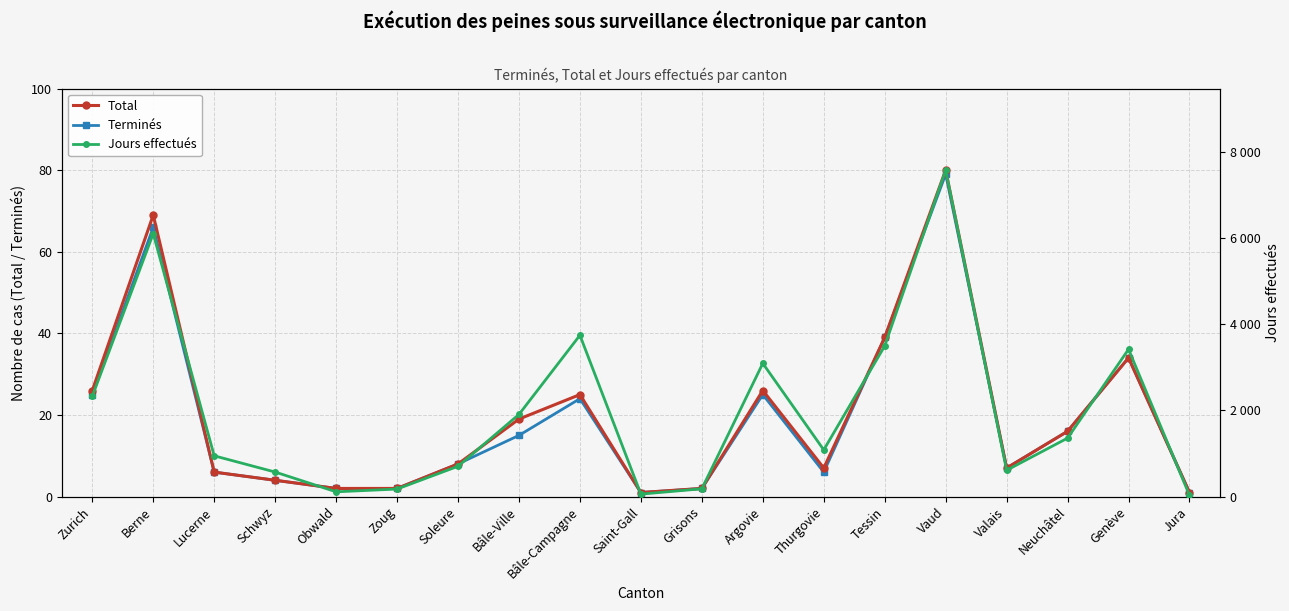

Where is the first local maximum for Terminés?

Berne